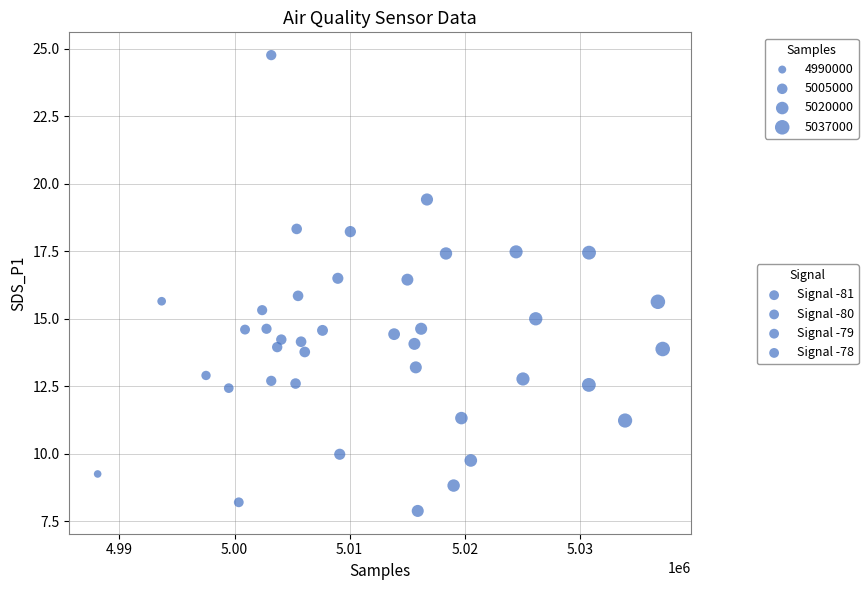

What is the range of X values (max minus min)?

49084.0